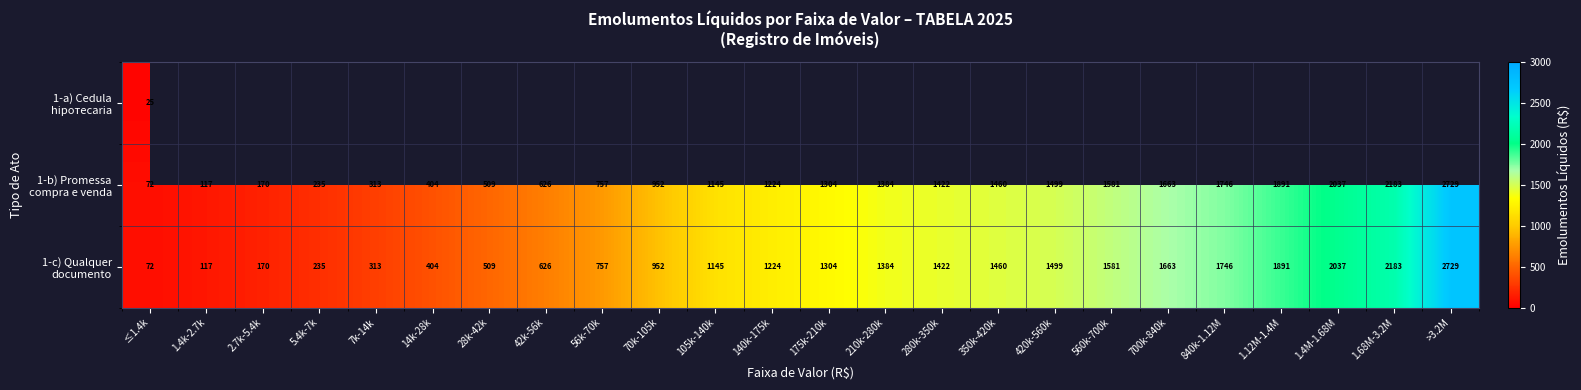

Where is 1-a) Cedula hipoтecaria nearest to the value 24?

≤1.4k